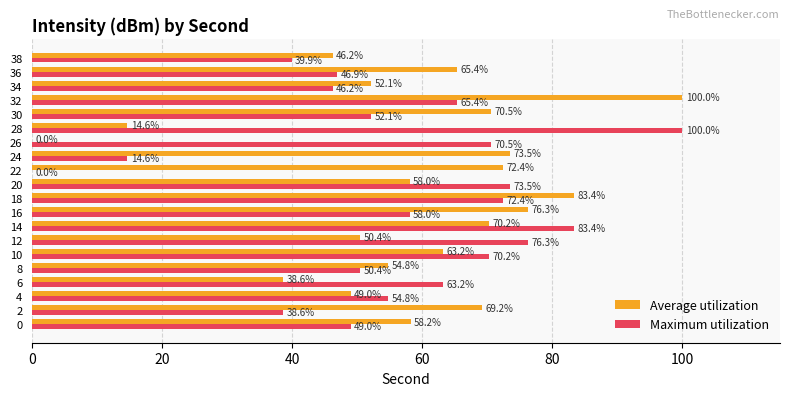

What is the greatest value displayed?

100.0